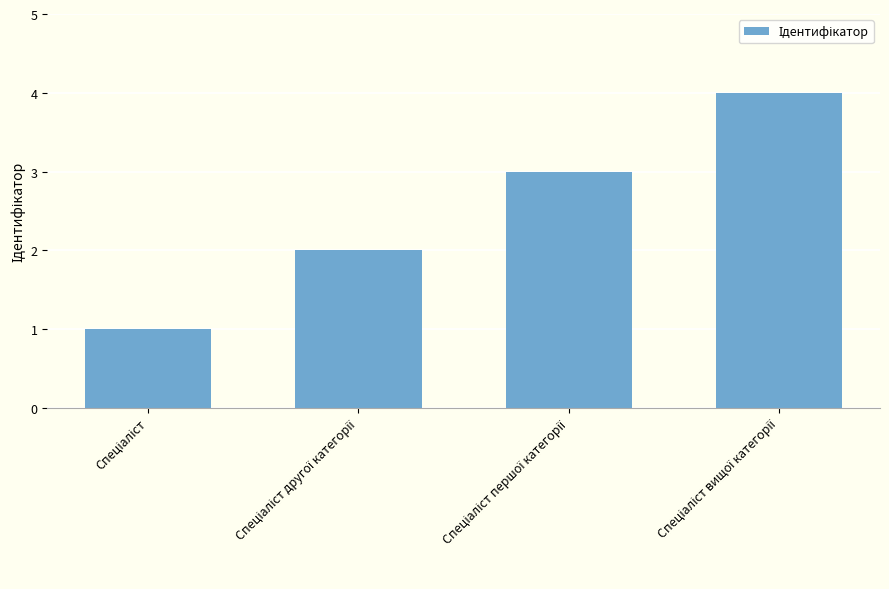

What is the smallest value displayed?

1